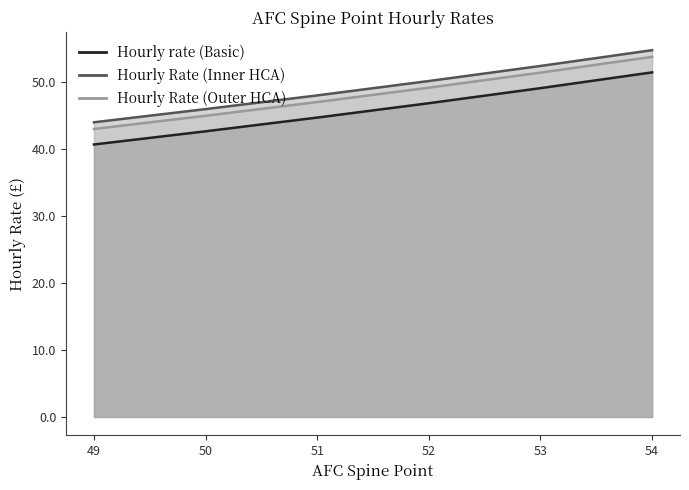

Which category has the highest value in the Hourly Rate (Outer HCA) series?

54